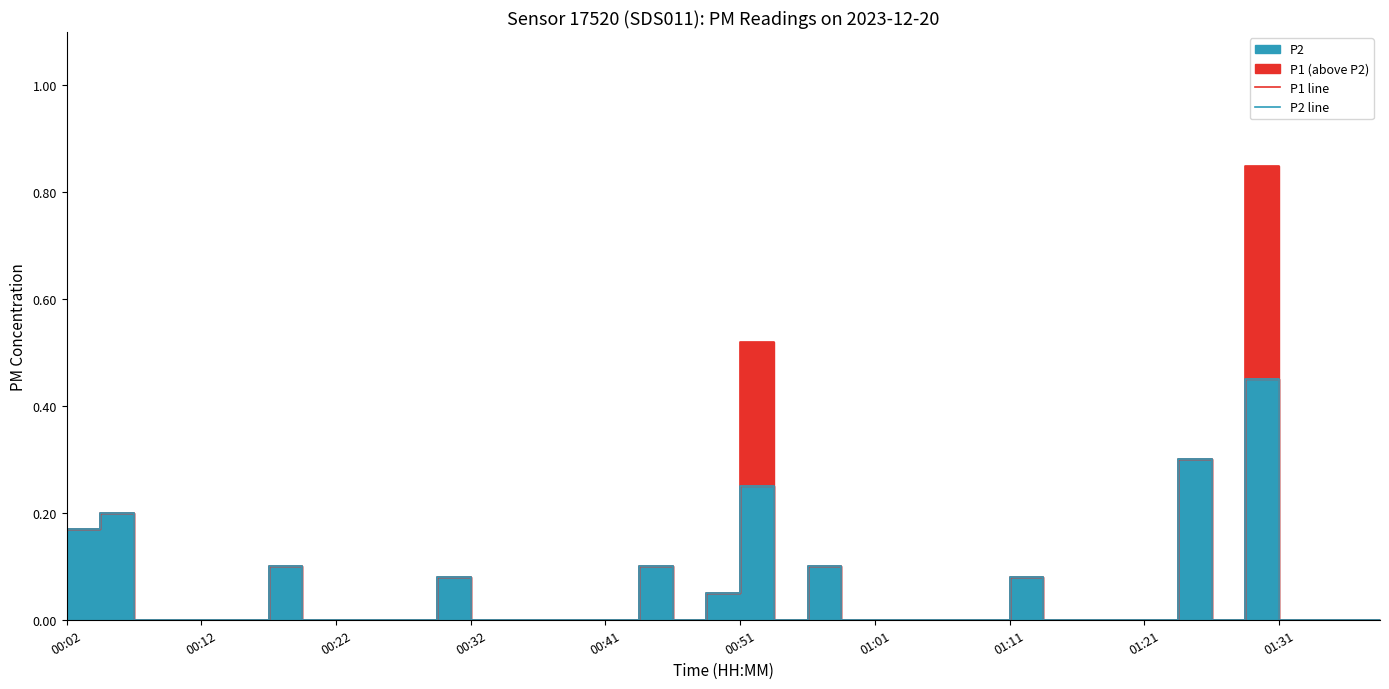

Reading left to right, what are all the values shown in this chart?

P1 line: 0.2	0.2	0.0	0.0	0.0	0.0	0.1	0.0	0.0	0.0	0.0	0.1	0.0	0.0	0.0	0.0	0.0	0.1	0.0	0.1	0.5	0.0	0.1	0.0	0.0	0.0	0.0	0.0	0.1	0.0	0.0	0.0	0.0	0.3	0.0	0.8	0.0	0.0	0.0	0.0
P2 line: 0.2	0.2	0.0	0.0	0.0	0.0	0.1	0.0	0.0	0.0	0.0	0.1	0.0	0.0	0.0	0.0	0.0	0.1	0.0	0.1	0.2	0.0	0.1	0.0	0.0	0.0	0.0	0.0	0.1	0.0	0.0	0.0	0.0	0.3	0.0	0.5	0.0	0.0	0.0	0.0